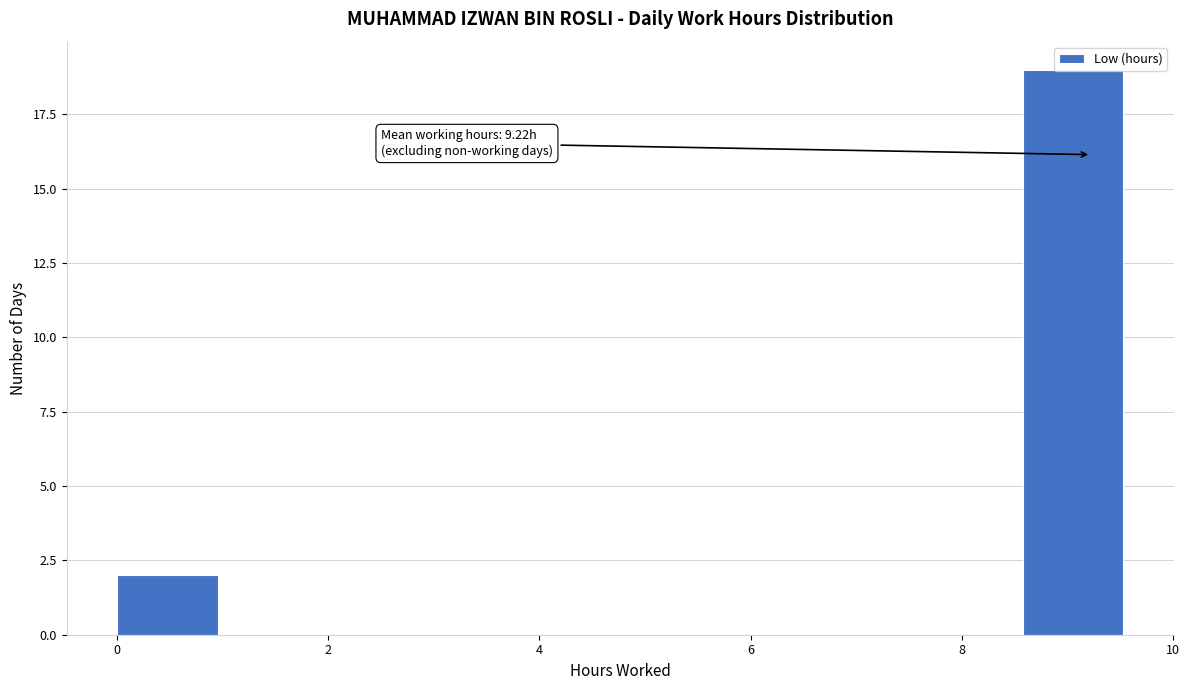

Which range on the x-axis has the tallest bar?

8.6 to 9.6